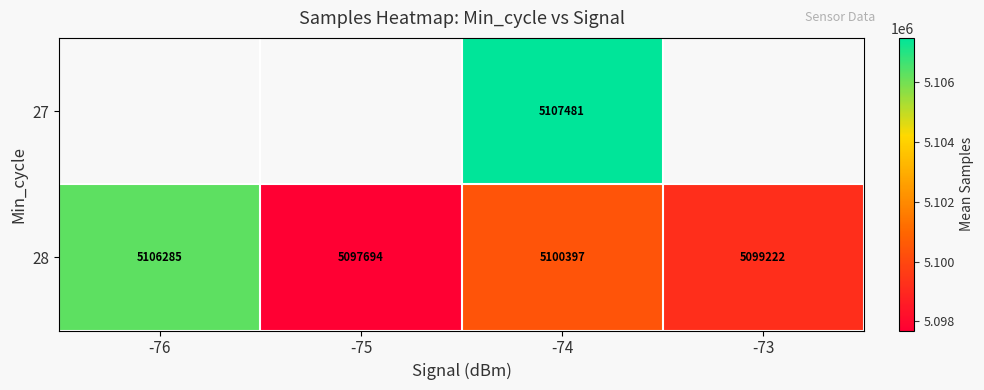

What is the difference between the highest and lowest values at -74?

7084.1